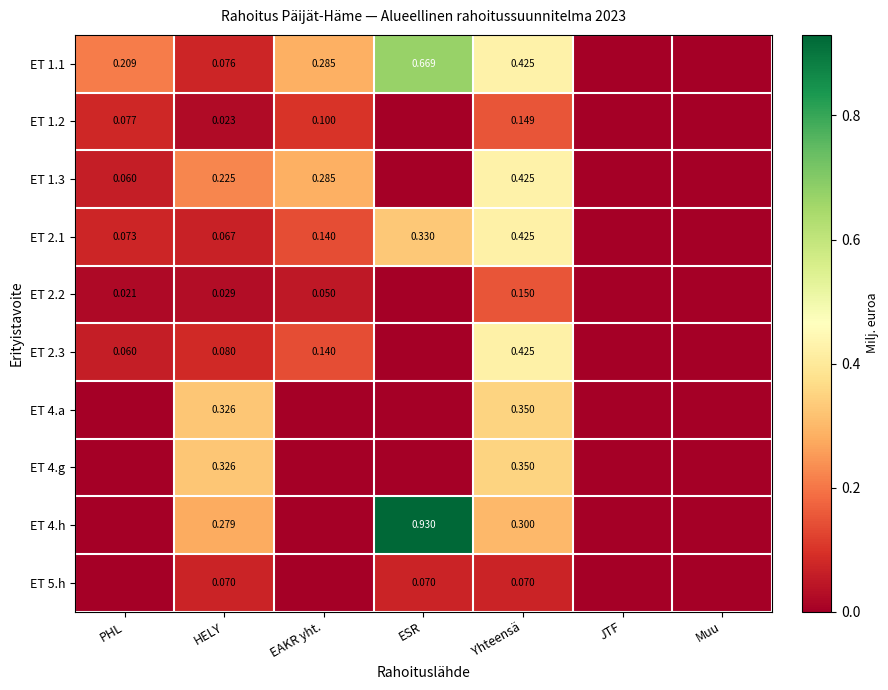

Which category has the highest value in the ET 1.2 series?

Yhteensä